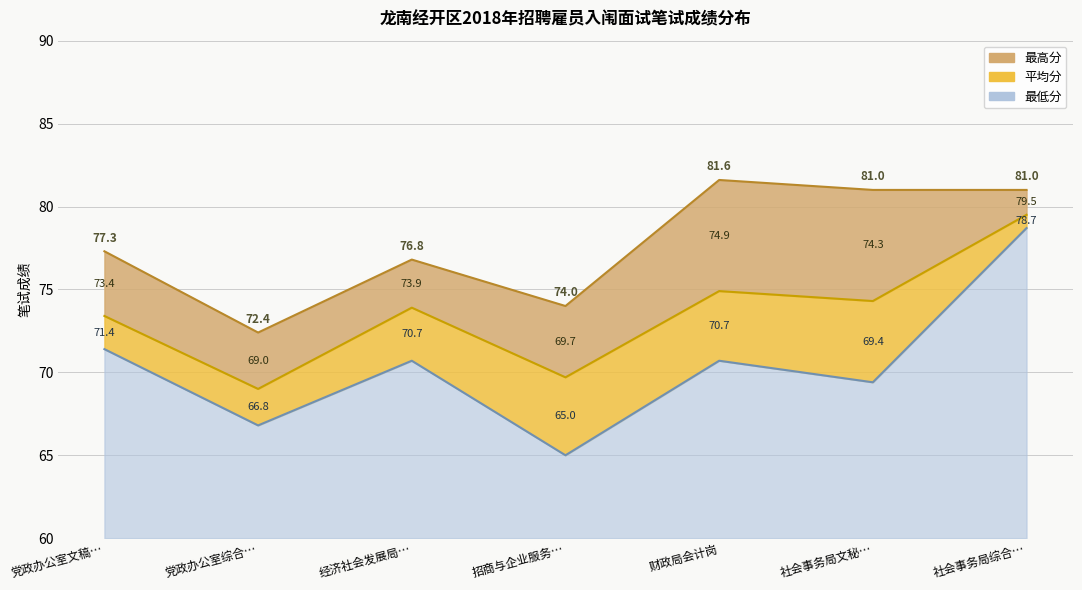

What is the total value across all series at 党政办公室综合…?

208.2